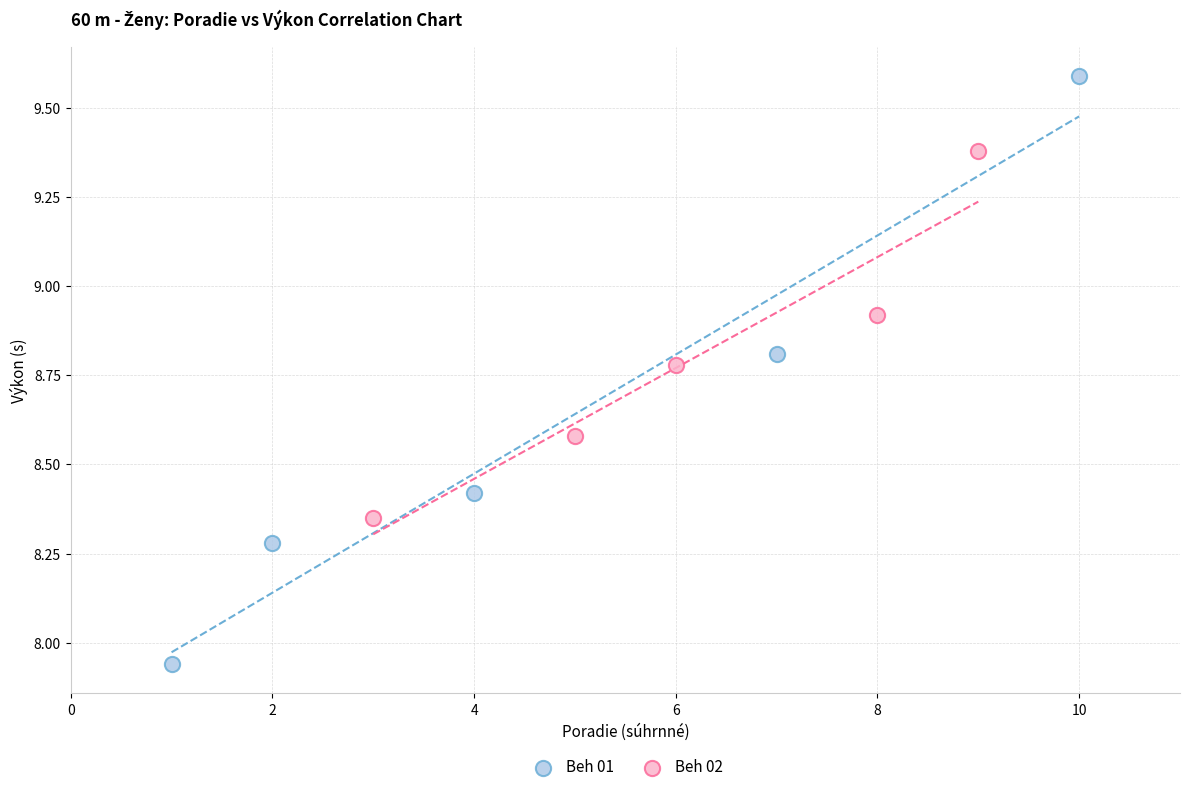

What are all the series names shown in the legend?

Beh 01, Beh 02